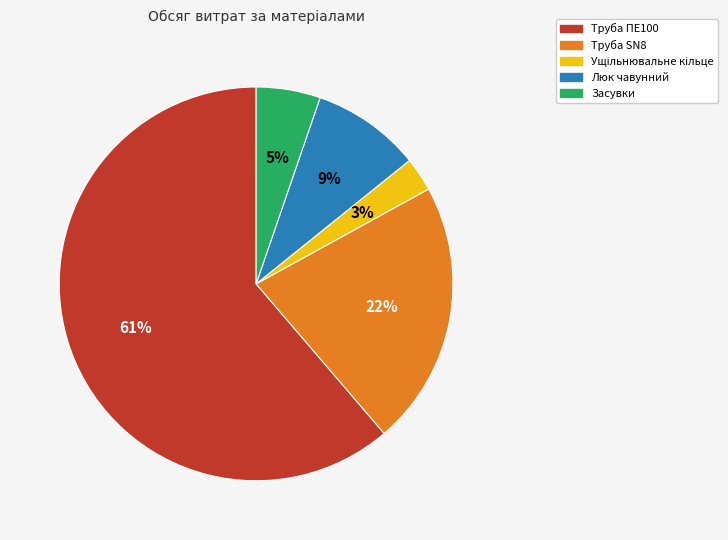

What is the largest slice in the pie chart?

Труба ПЕ100